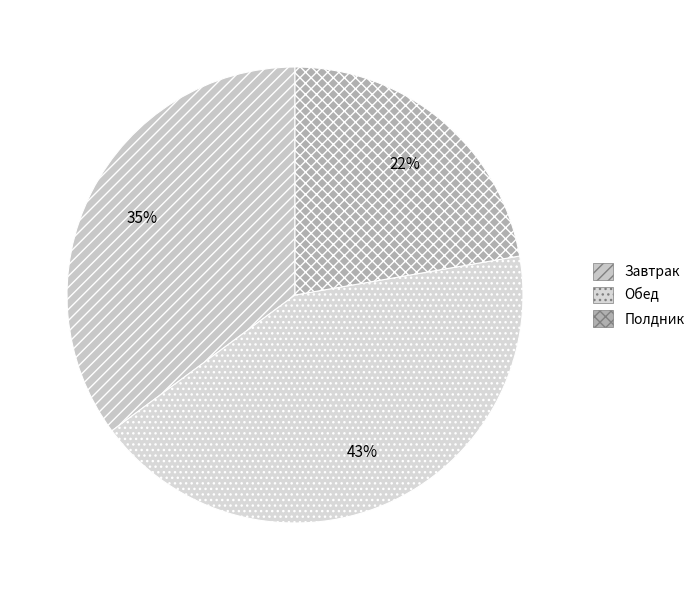

Which has a higher value, Полдник or Обед?

Обед